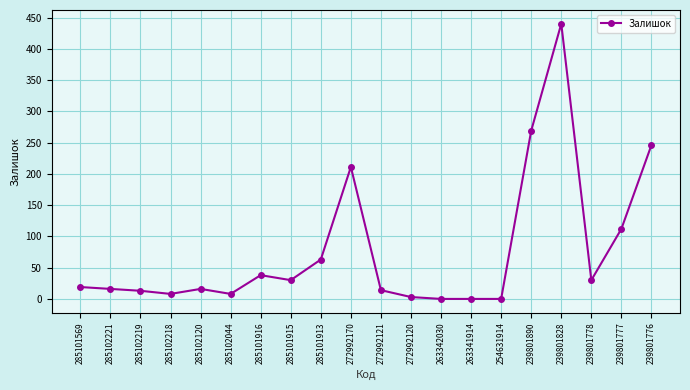

Where is the data nearest to the value 220?

272992170